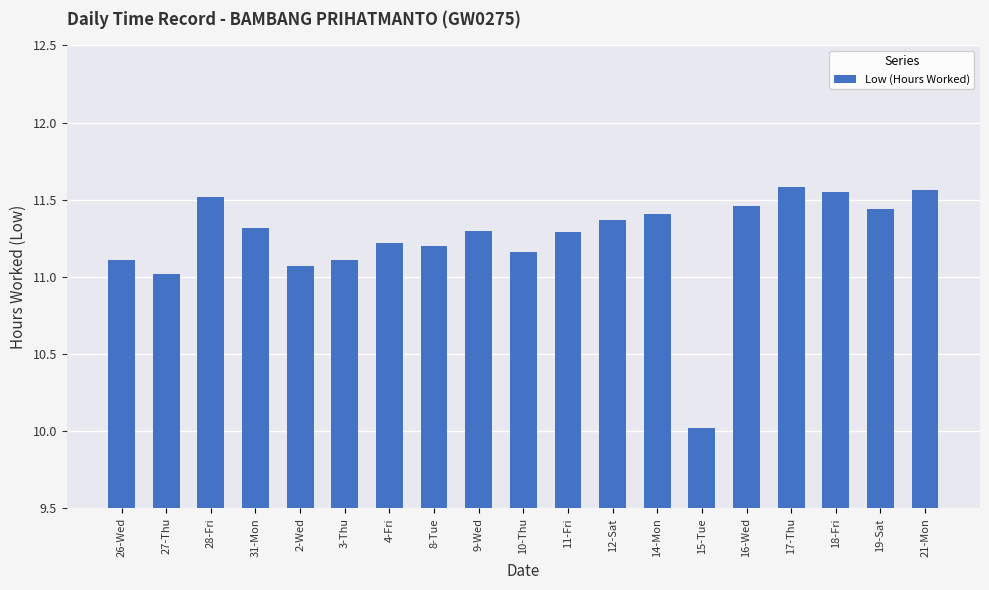

What is the difference between the maximum and minimum values?

1.6